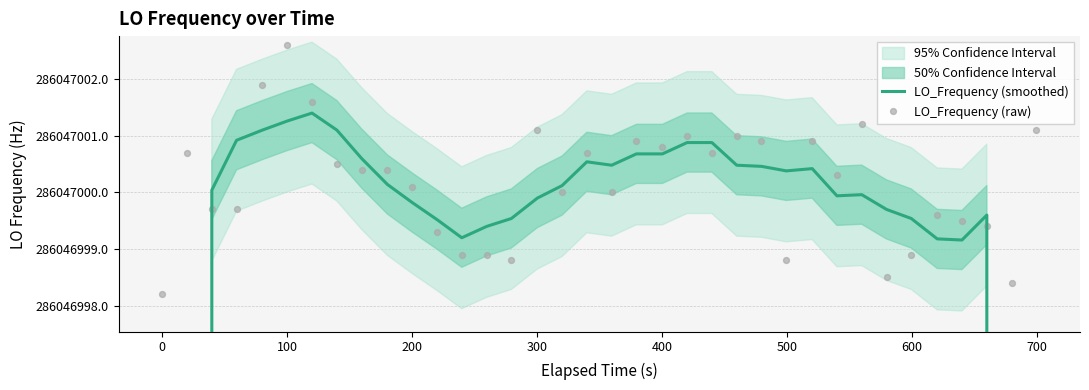

Which series reaches the maximum Y coordinate?

LO_Frequency (raw)